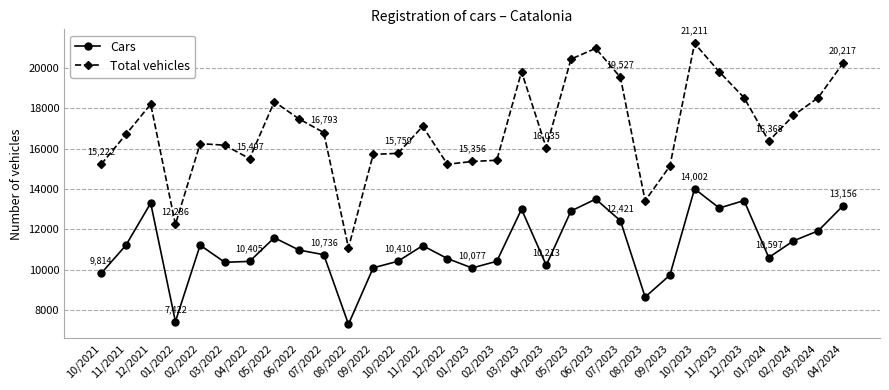

True or false: Total vehicles and Cars intersect in this chart.

False